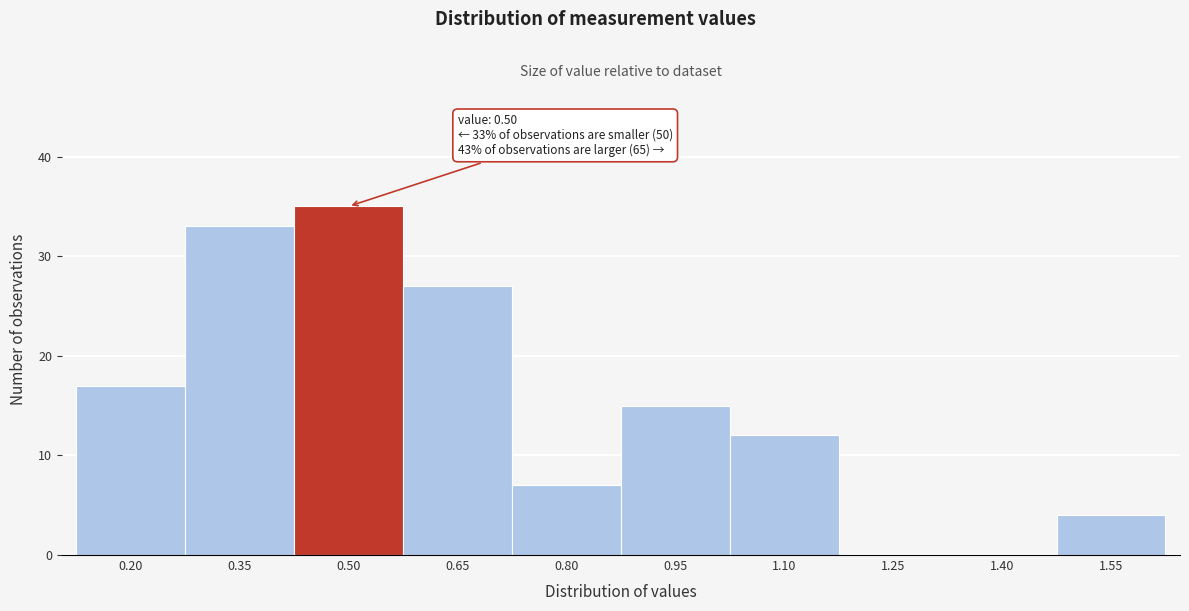

Reading right to left, list all the values displayed in this chart.

1.55=4	1.40=0	1.25=0	1.10=12	0.95=15	0.80=7	0.65=27	0.50=35	0.35=33	0.20=17